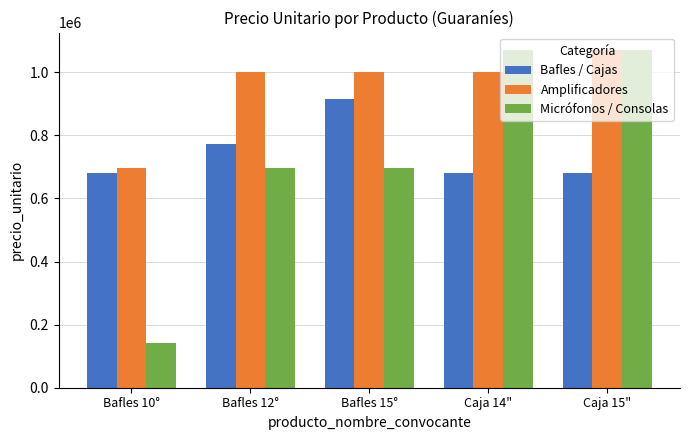

Where is Bafles / Cajas nearest to the value 798750?

Bafles 12°